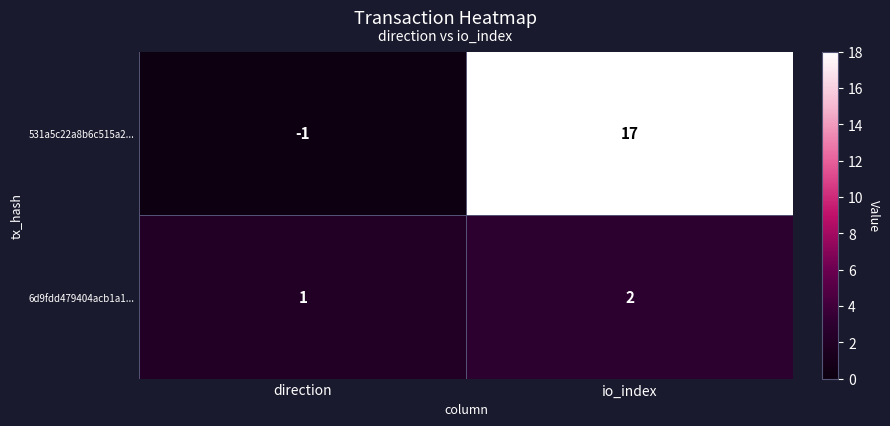

How many values in 531a5c22a8b6c515a2... are above zero?

1